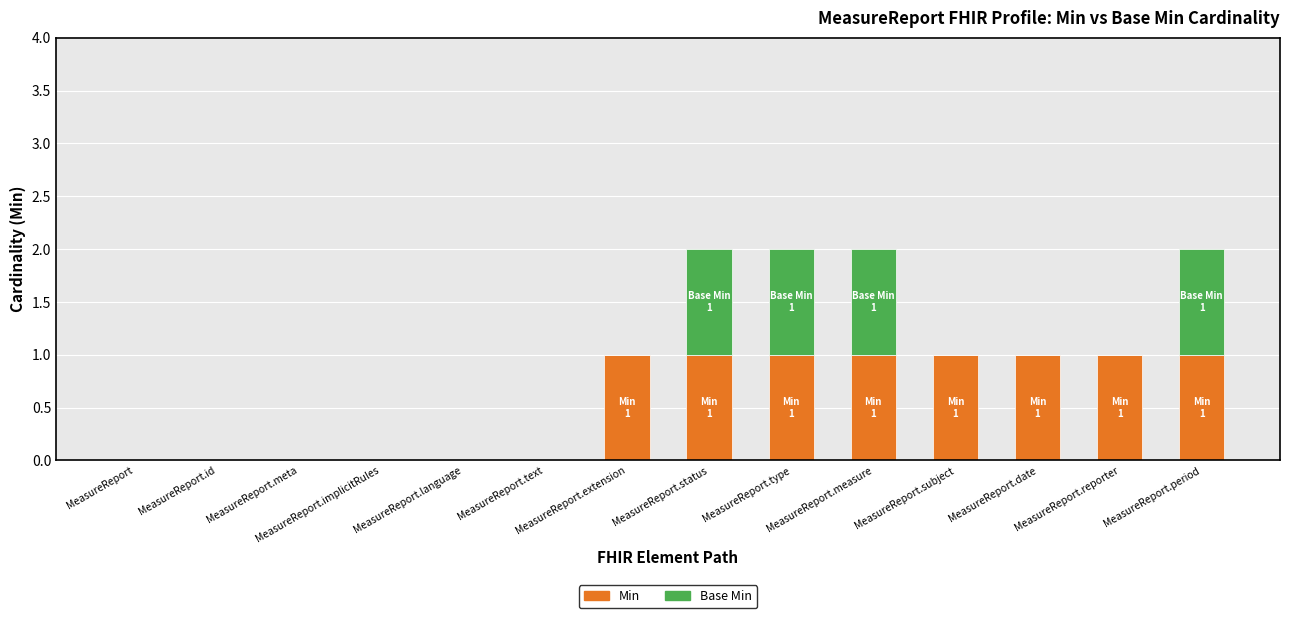

The Min series shows 1 at MeasureReport.meta. True or false?

False